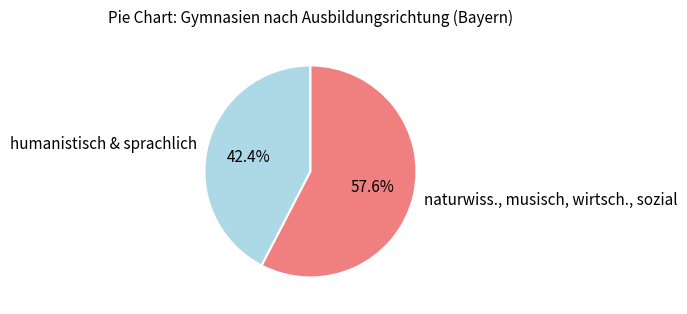

What is the ratio of the value at humanistisch & sprachlich to the value at naturwiss., musisch, wirtsch., sozial?

0.7